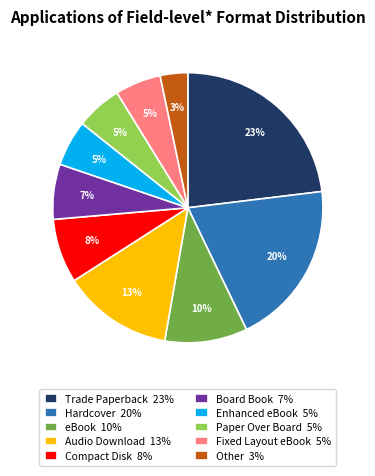

To the nearest percent, what is the average slice percentage?

10%